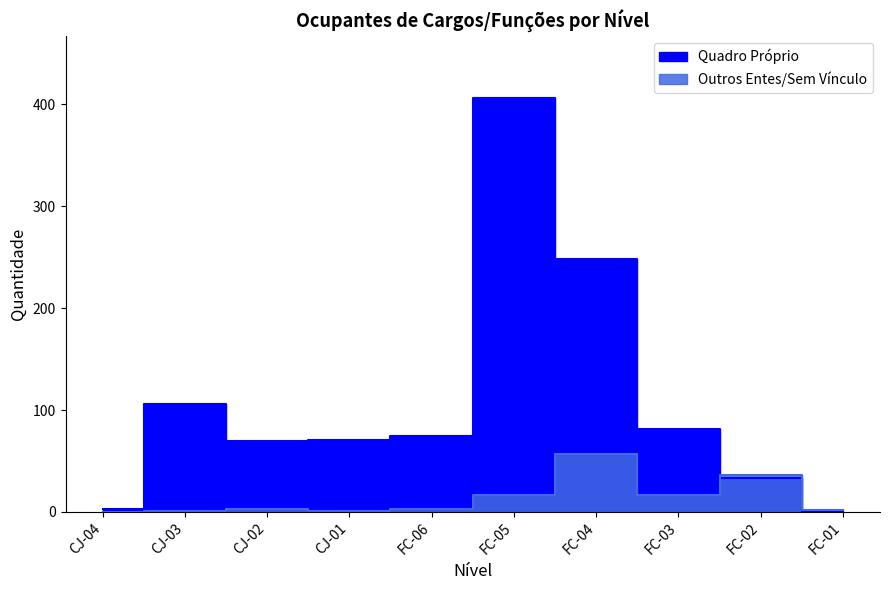

At which label is Quadro Próprio closest to 203?

FC-04